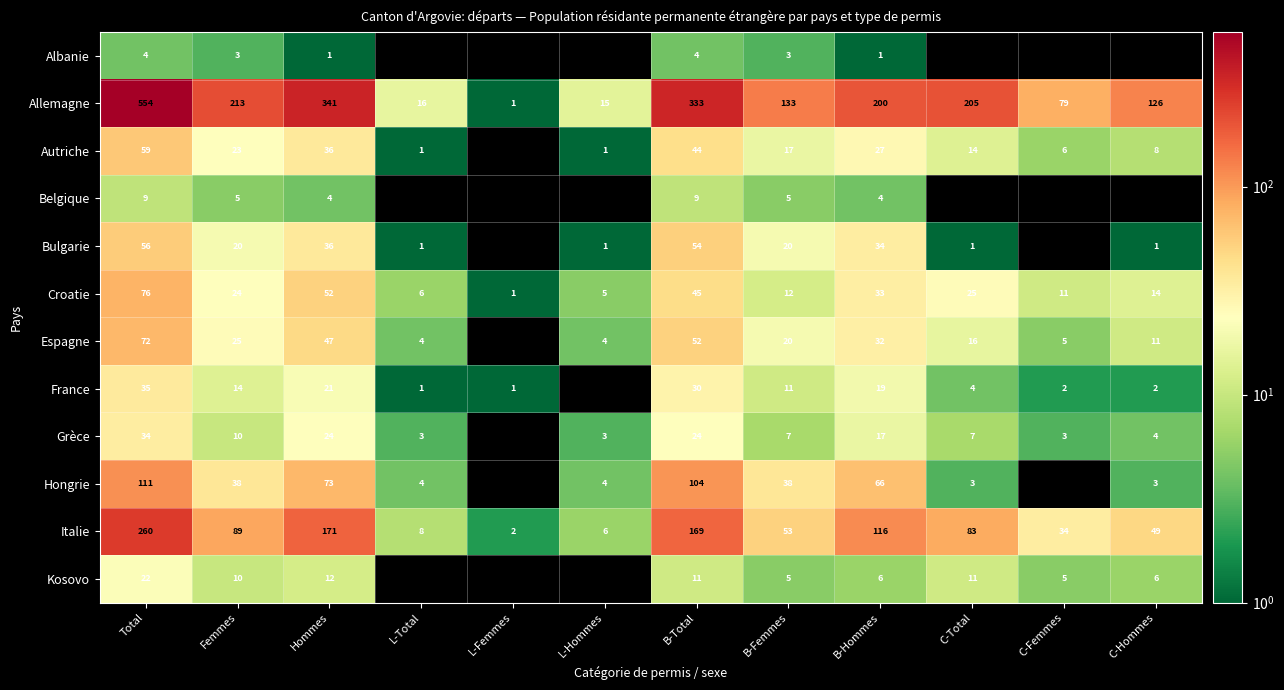

How many categories are shown in the chart?

12